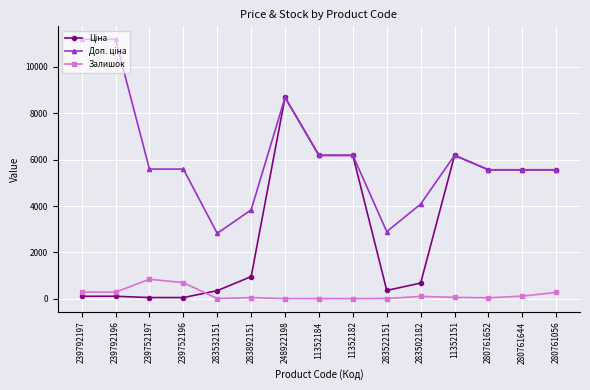

At which category is the sum across all series the highest?

248922198